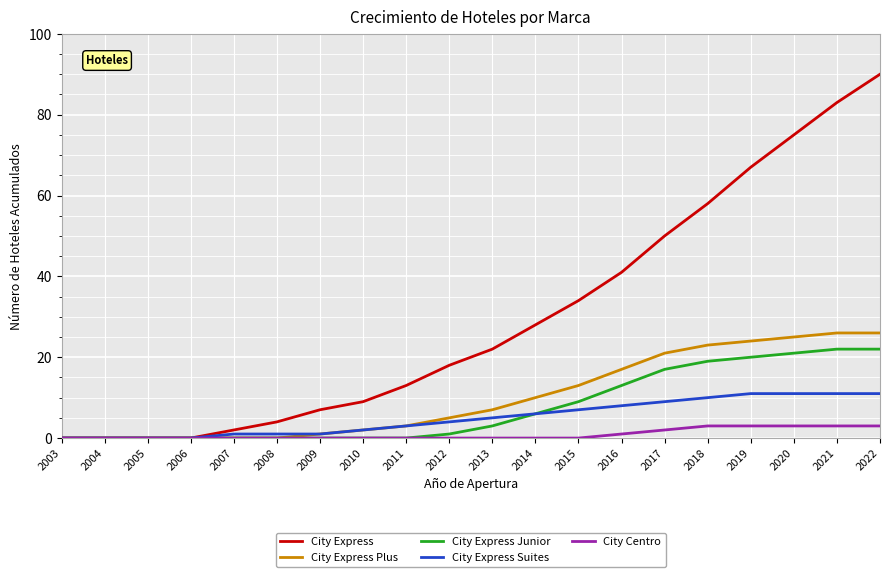

How many distinct data groups are displayed?

5